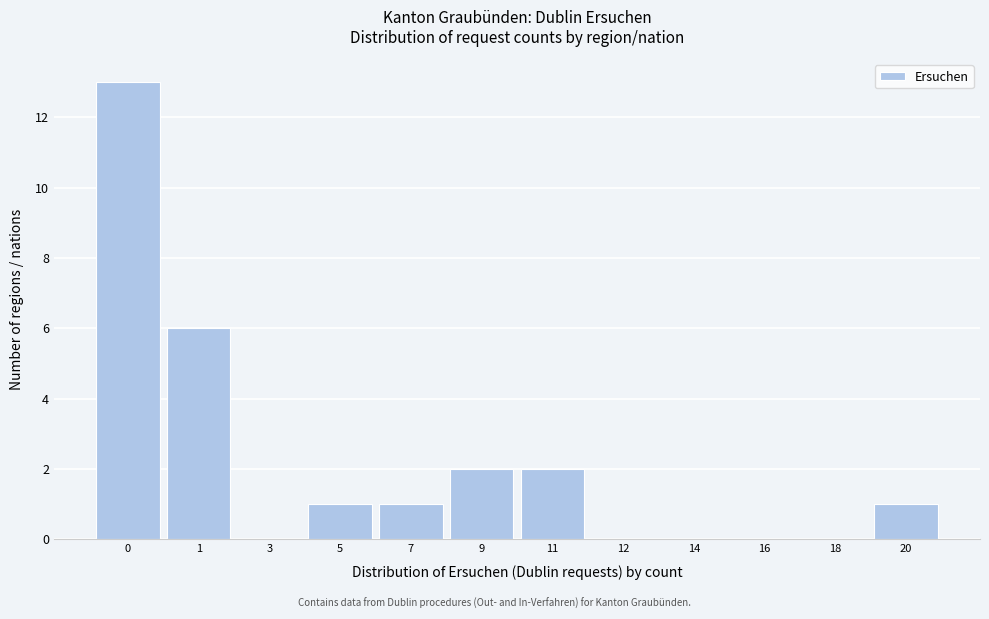

Reading left to right, what are all the values shown in this chart?

0=13	1=6	3=0	5=1	7=1	9=2	11=2	12=0	14=0	16=0	18=0	20=1